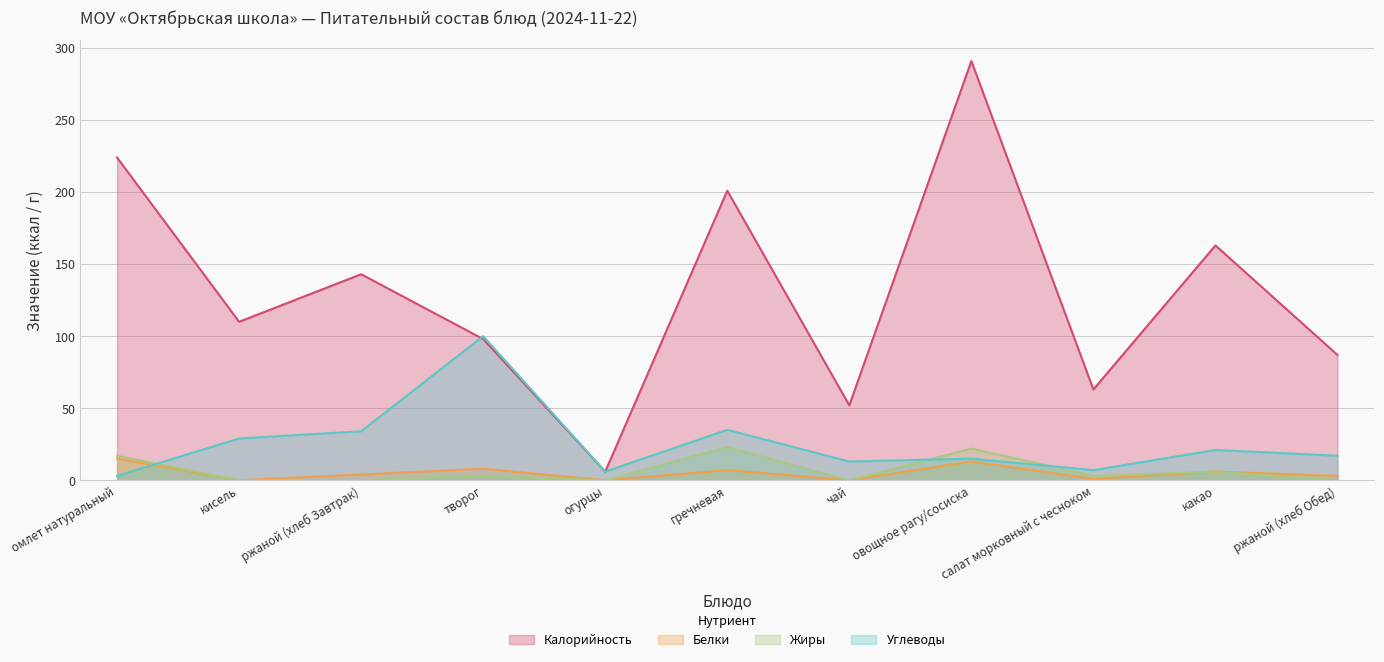

At which category does Жиры reach its first local peak?

творог